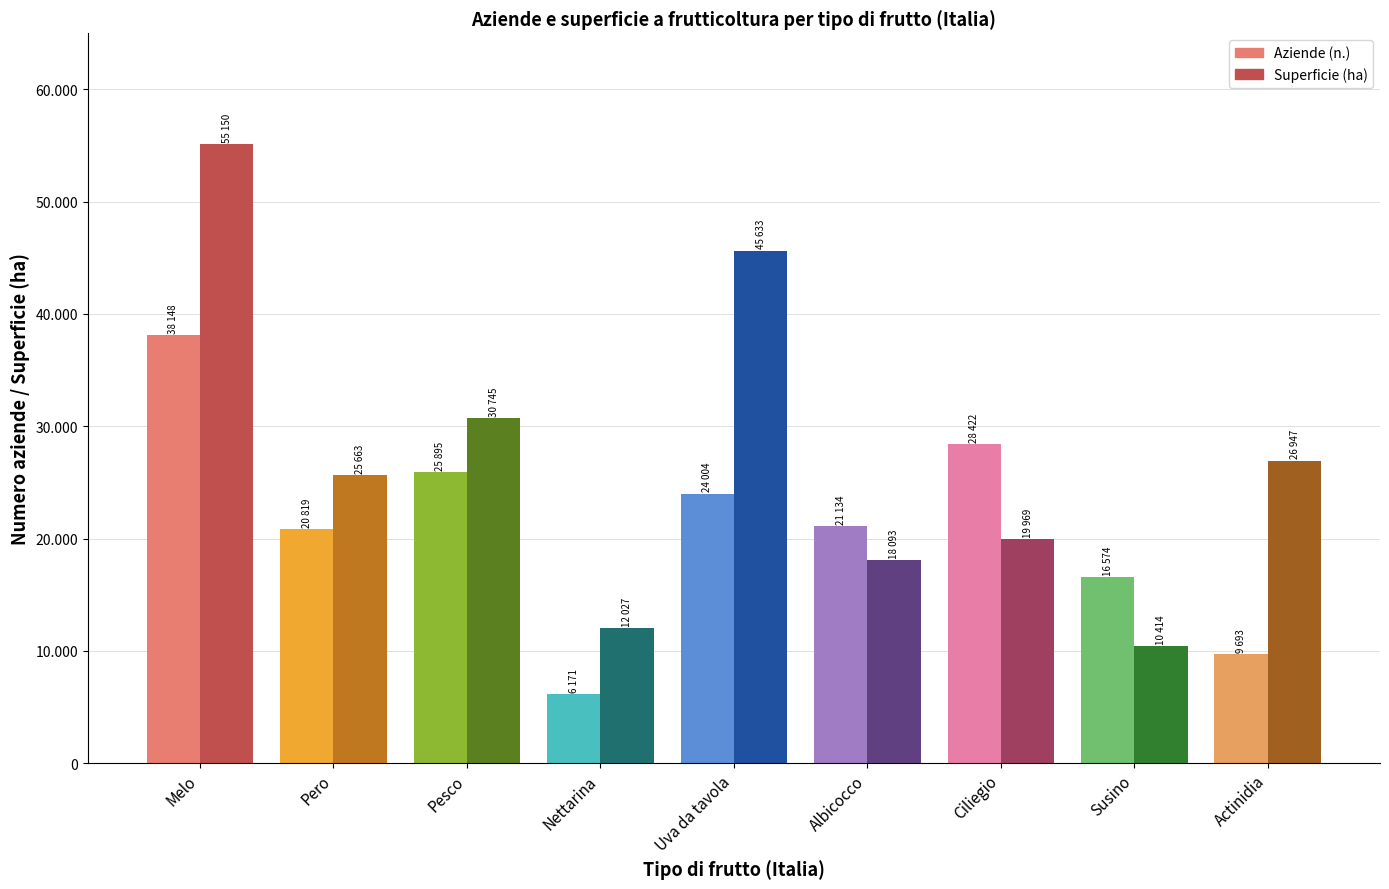

Read the Superficie (ha) value at Actinidia.

26947